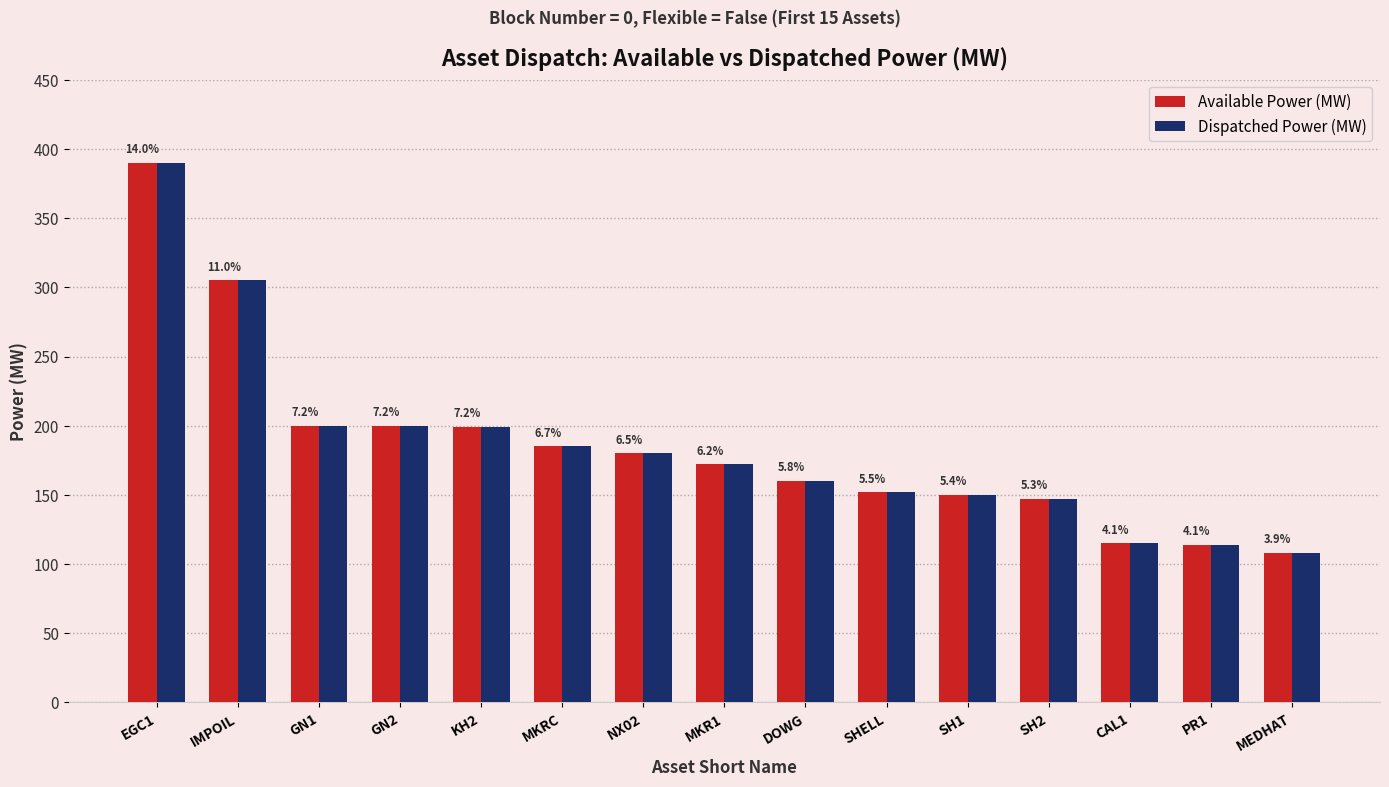

What position from the right is NX02?

9